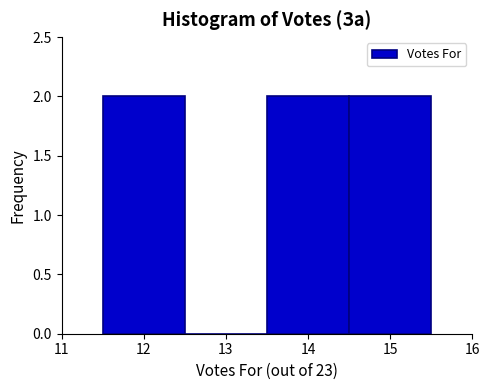

How tall is the bar that spans 13.5 to 14.5 on the x-axis? The values are not printed on the chart, so give them approximately, as read against the axis.

2